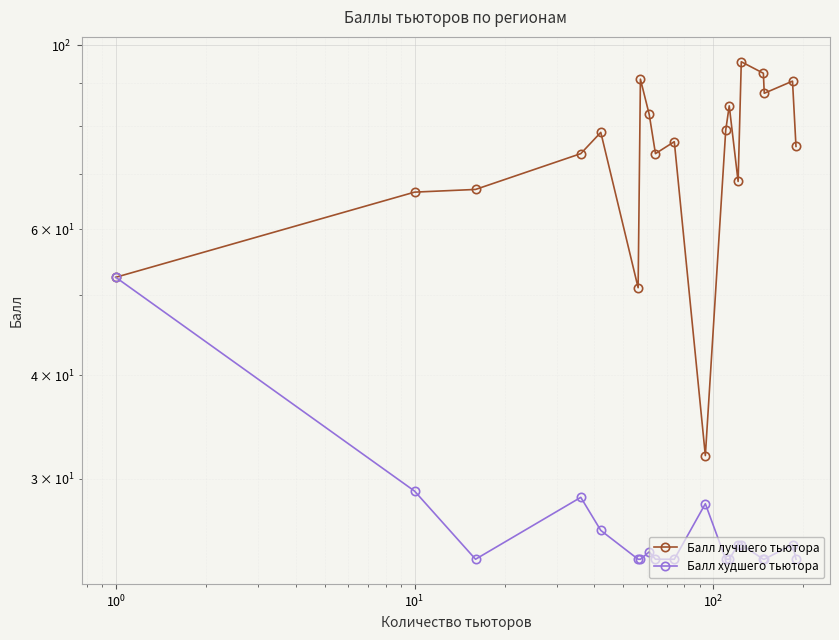

List the series in order of their peak value, lowest first.

Балл худшего тьютора, Балл лучшего тьютора